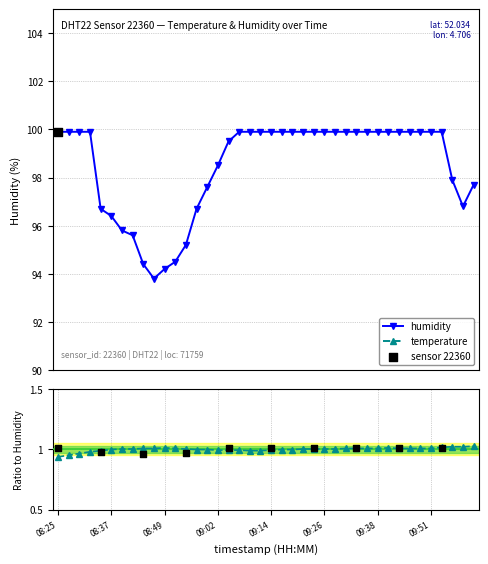

Which series has the largest total across all categories?

humidity